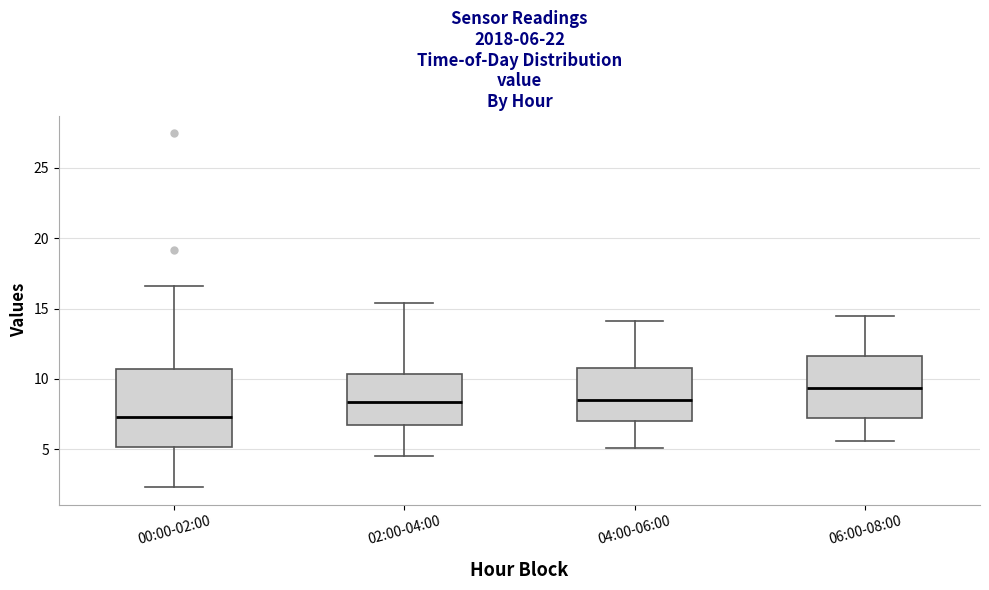

Which box has the lowest median line?

00:00-02:00